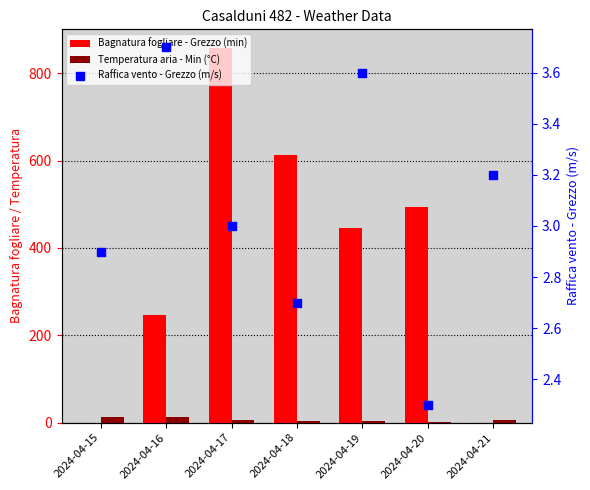

What are all the series names shown in the legend?

Bagnatura fogliare - Grezzo (min), Temperatura aria - Min (°C), Raffica vento - Grezzo (m/s)